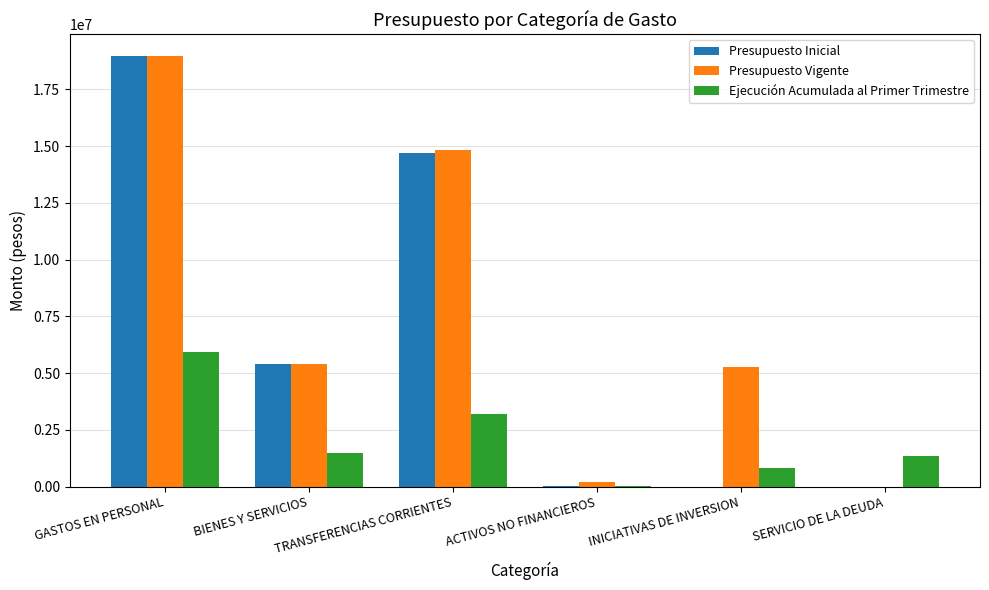

Is the value of Presupuesto Inicial at TRANSFERENCIAS CORRIENTES greater than the value of Presupuesto Vigente at BIENES Y SERVICIOS?

Yes